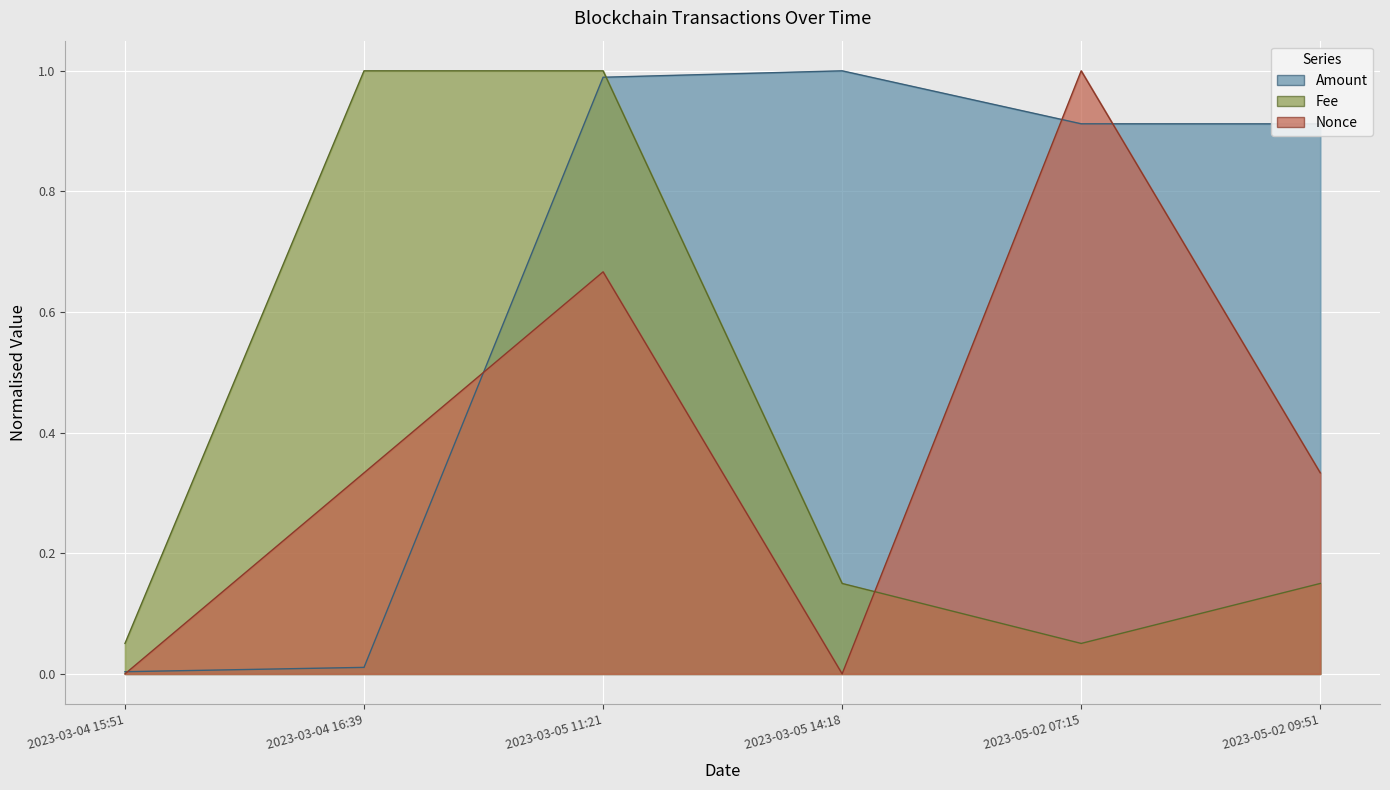

True or false: Fee has more than 1 points higher than both neighbors.

False